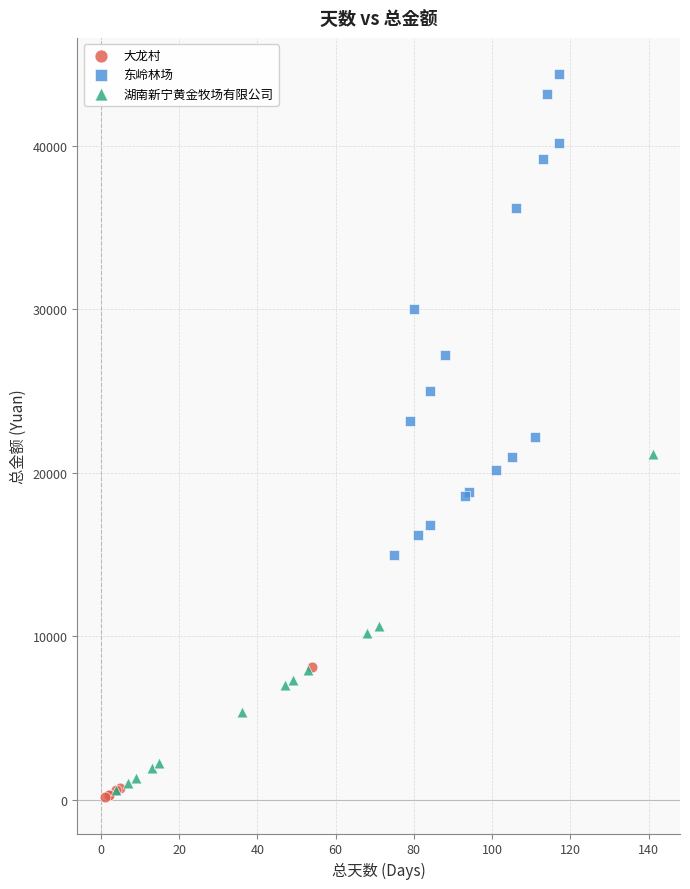

Which series contains the highest Y value?

东岭林场